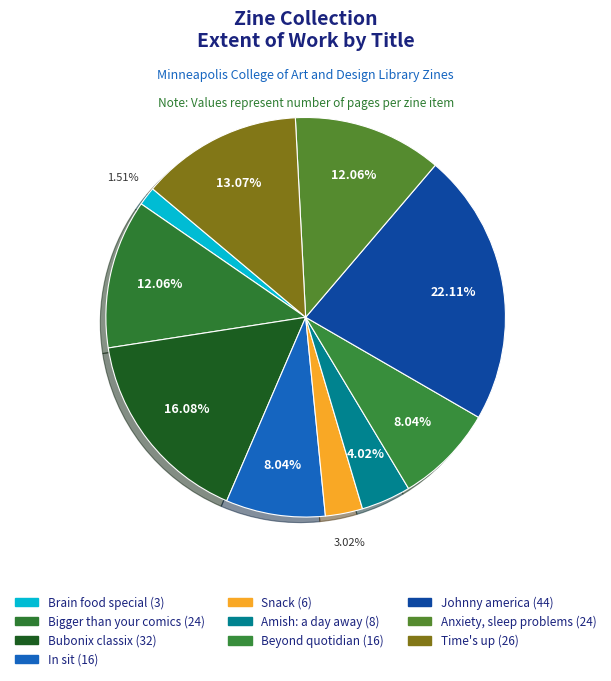

How much of the chart is everything except Brain food special (3)?

98.5%